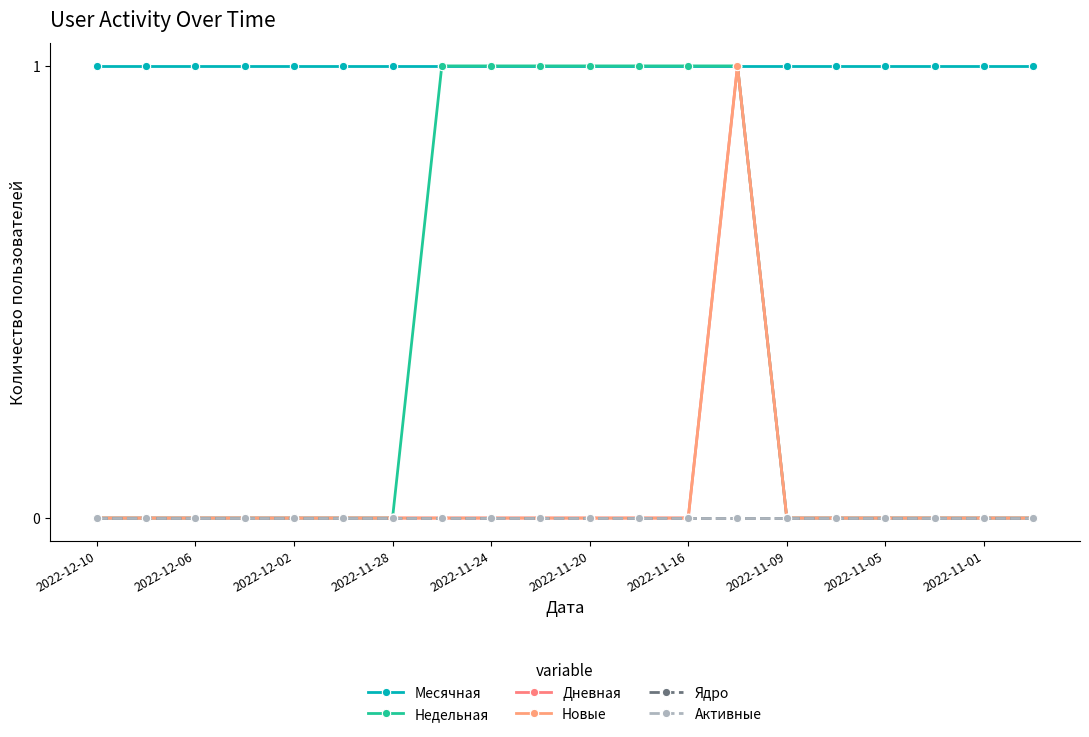

Is this an area chart (filled region under the line)?

No